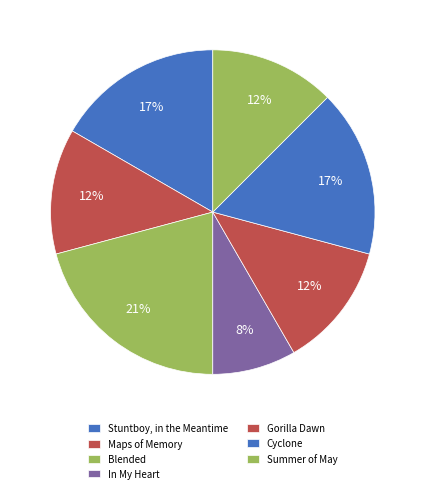

Which slice is the smallest?

In My Heart